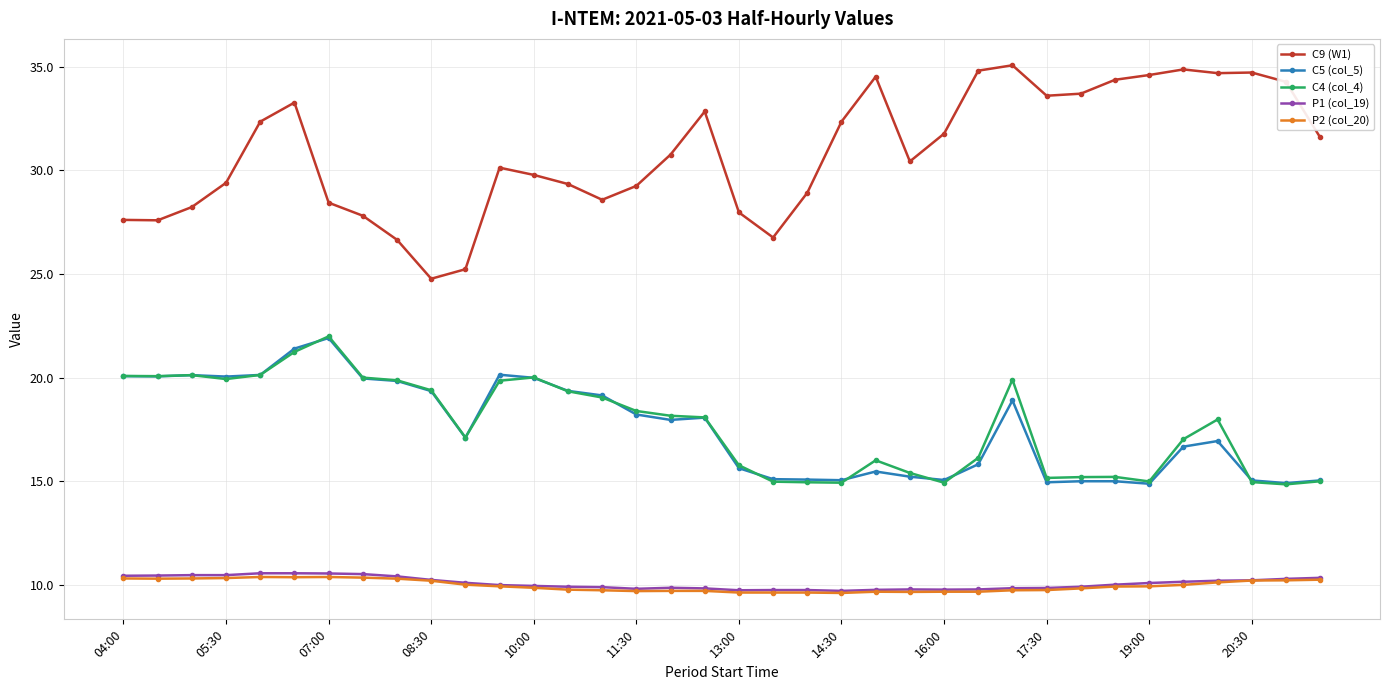

True or false: C9 (W1) and P2 (col_20) intersect in this chart.

False